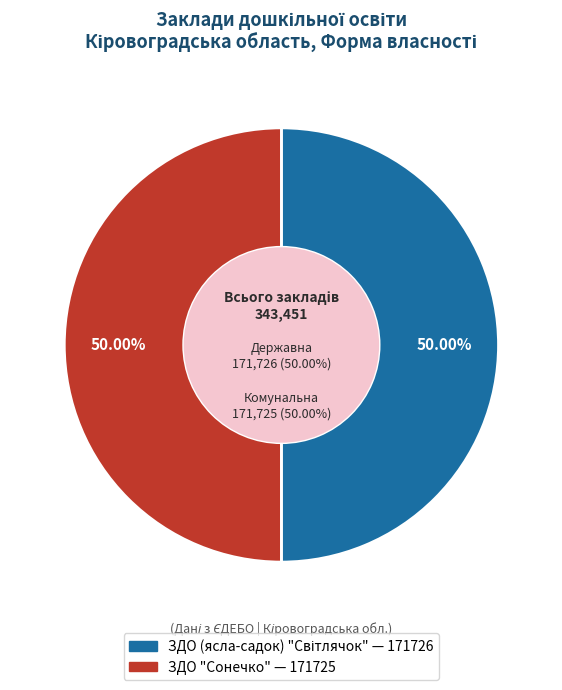

How many segments does this pie chart have?

2